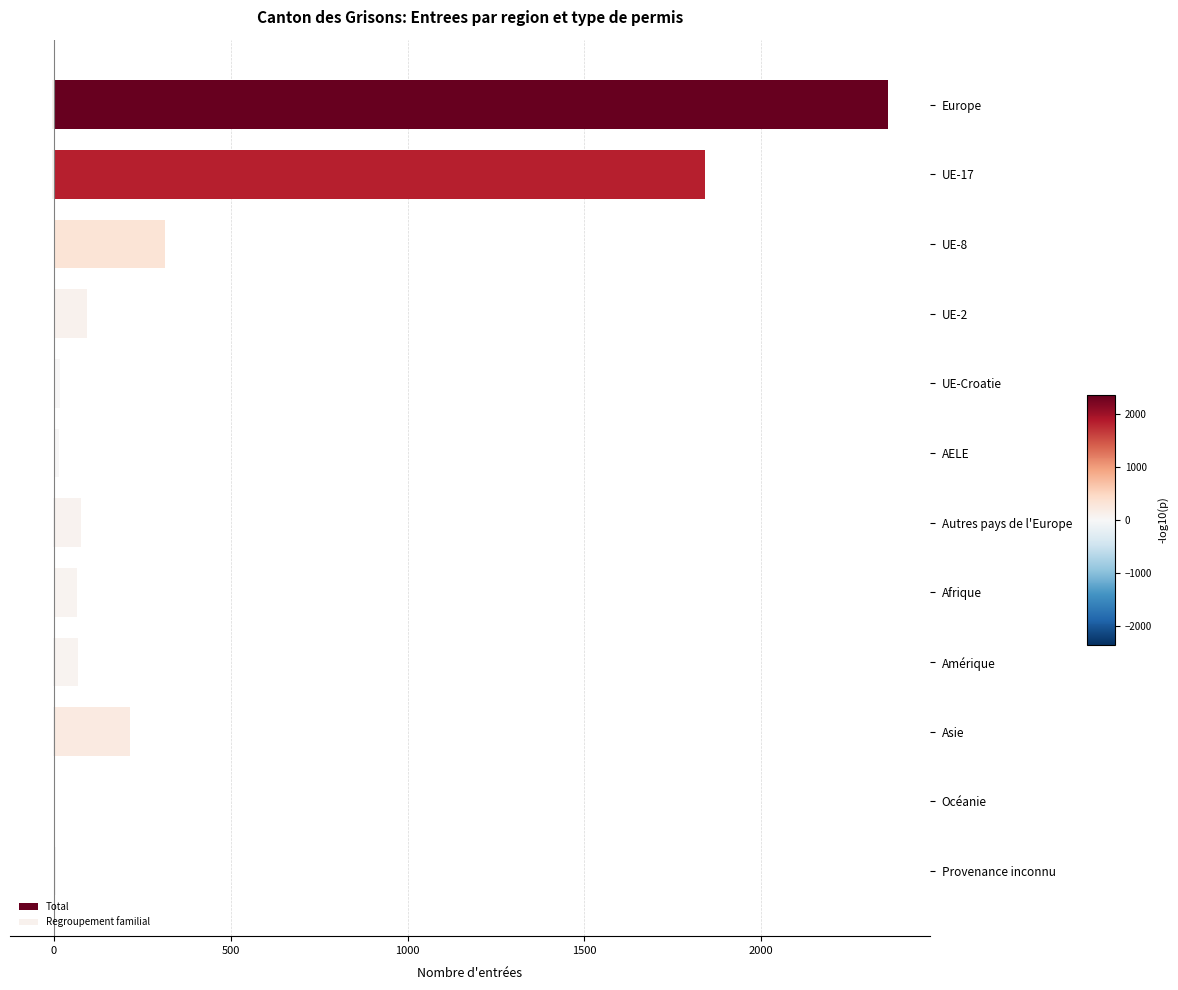

Reading right to left, list all the values displayed in this chart.

Total: 5.0	3.0	215.0	68.0	65.0	78.0	15.0	17.0	94.0	314.0	1840.0	2358.0
Regroupement familial: 0.0	-0.0	-0.9	-0.8	-0.3	-0.8	-0.1	-0.0	-0.3	-0.3	-4.0	-5.5